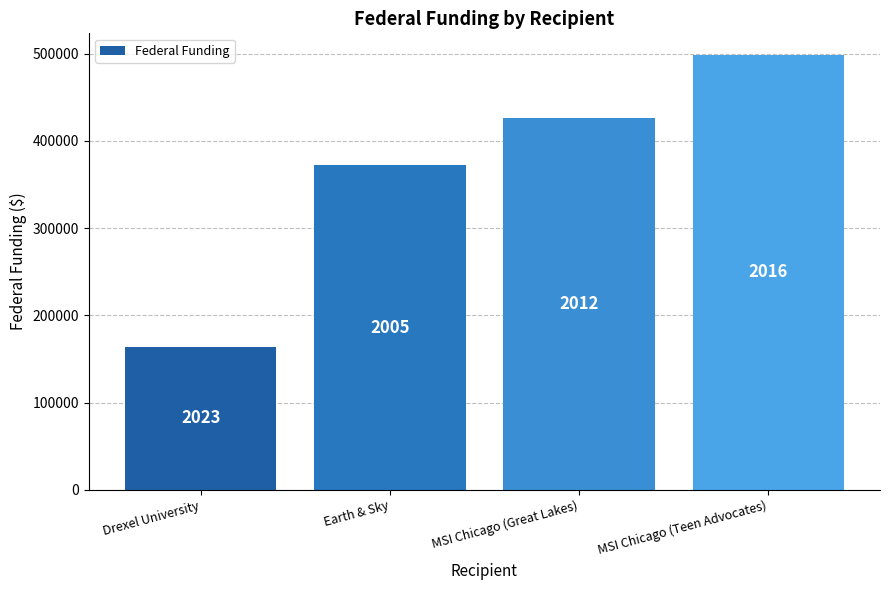

Reading left to right, list all the values displayed in this chart.

164094	372113	426580	498471